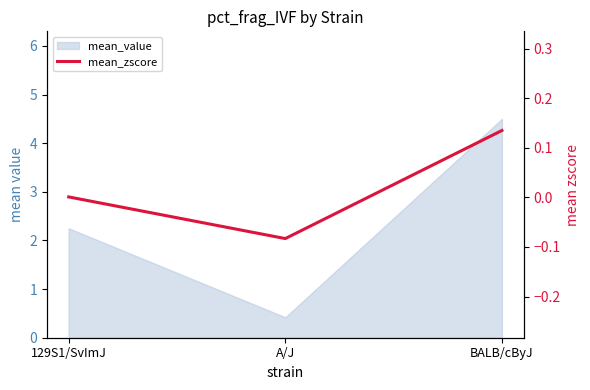

Reading right to left, what are all the values shown in this chart?

BALB/cByJ=0.1	A/J=-0.1	129S1/SvImJ=0.0